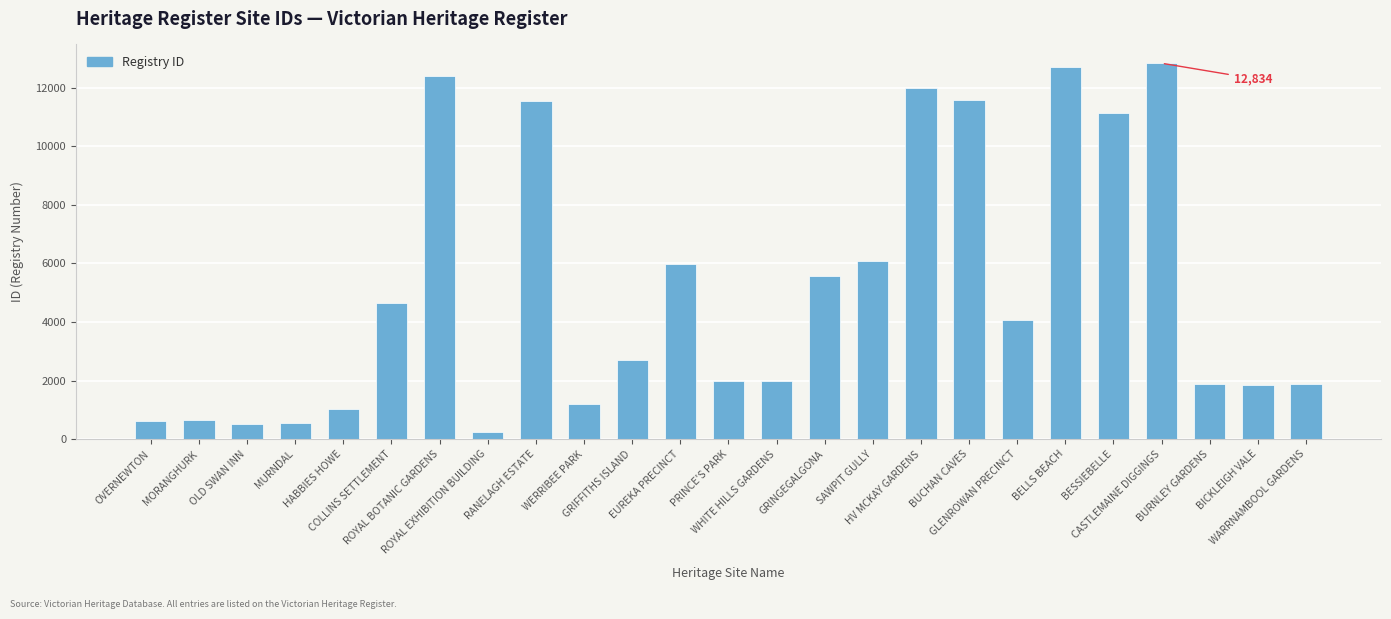

At which label is the value closest to 6531?

SAWPIT GULLY